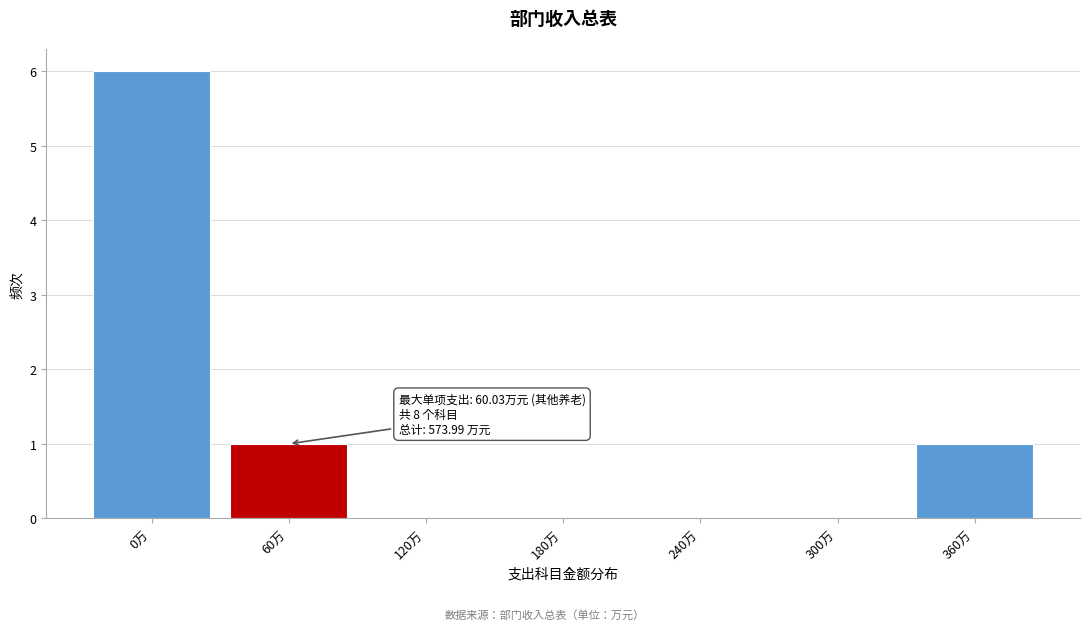

Reading left to right, extract all data points from this chart.

0万=6	60万=1	120万=0	180万=0	240万=0	300万=0	360万=1